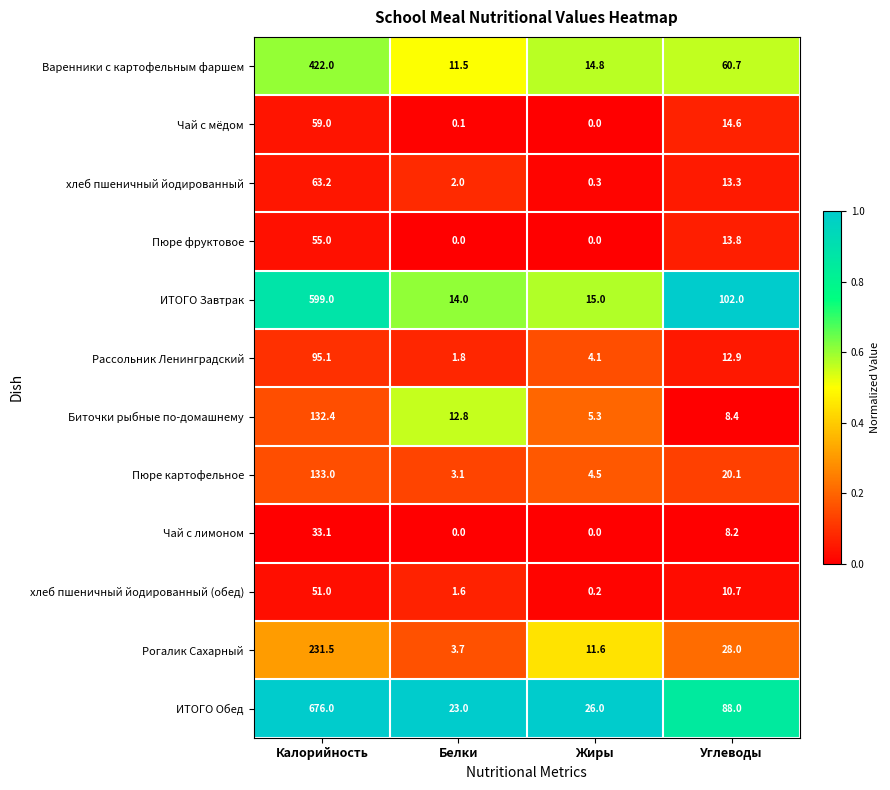

Which label corresponds to the largest value in the chart?

Калорийность